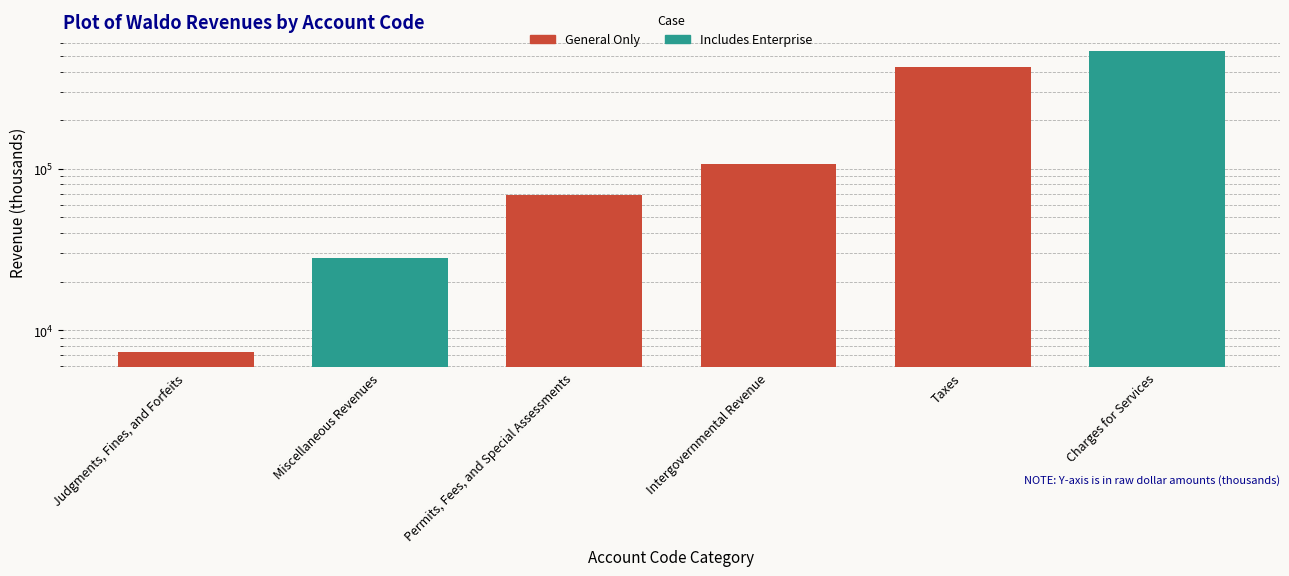

Approximately how many times larger is the value at Judgments, Fines, and Forfeits compared to Permits, Fees, and Special Assessments?

0.1